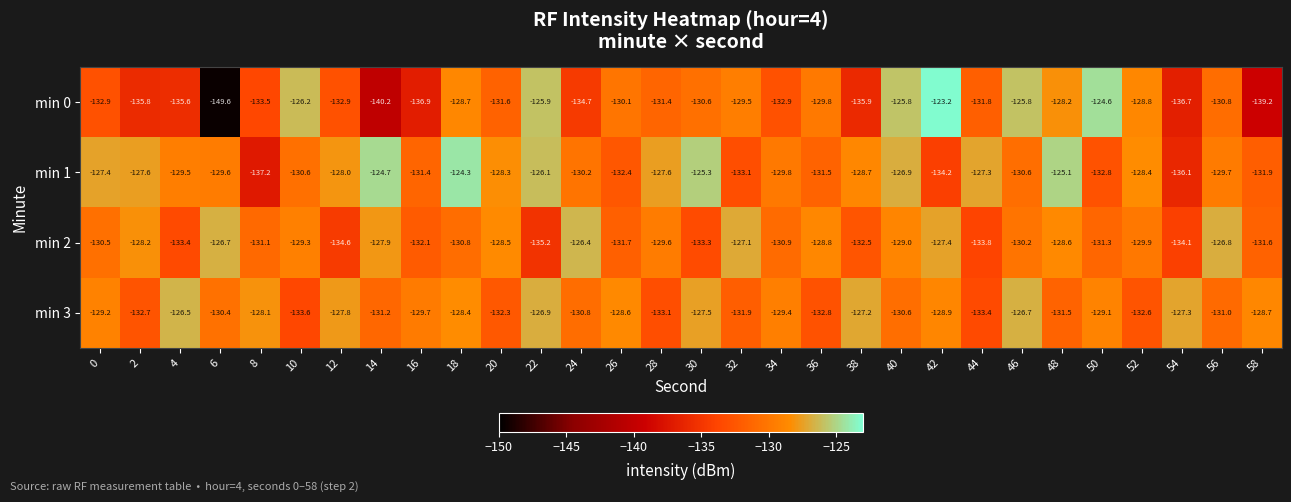

Is it true that min 2 equals -228.1 at 10?

False